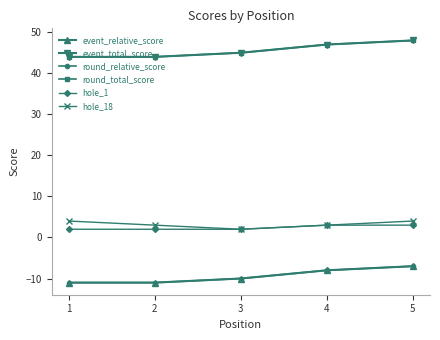

What is the average value of the round_total_score series?

46